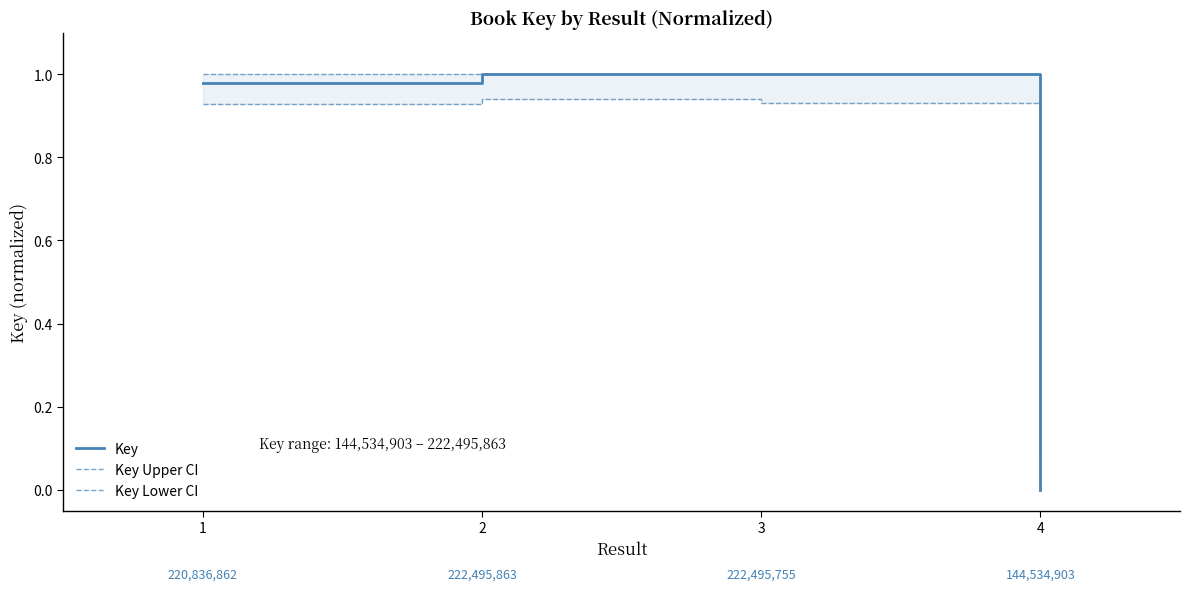

Reading left to right, transcribe all the data shown in this chart.

Key: 1=1.0	2=1.0	3=1.0	4=0.0
Key Upper CI: 1=1.0	2=1.0	3=1.0	4=0.1
Key Lower CI: 1=0.9	2=0.9	3=0.9	4=0.0